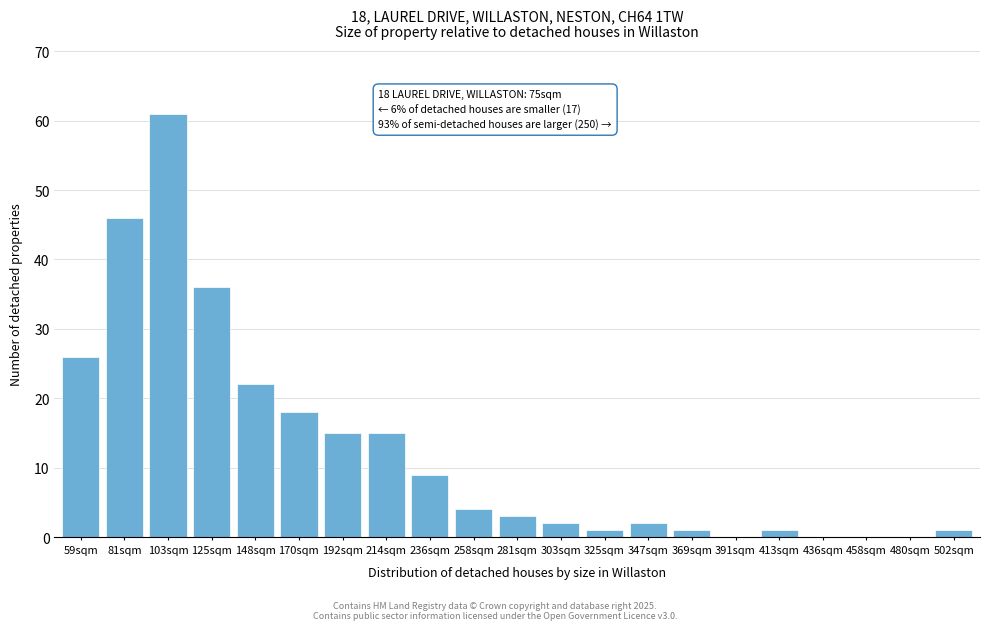

Reading left to right, extract all data points from this chart.

59sqm=26	81sqm=46	103sqm=61	125sqm=36	148sqm=22	170sqm=18	192sqm=15	214sqm=15	236sqm=9	258sqm=4	281sqm=3	303sqm=2	325sqm=1	347sqm=2	369sqm=1	391sqm=0	413sqm=1	436sqm=0	458sqm=0	480sqm=0	502sqm=1